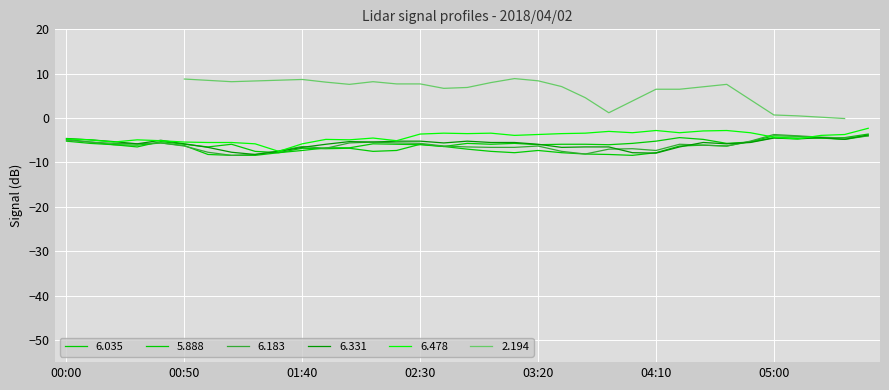

What is the difference between the maximum and minimum values in the 6.331 series?

4.4